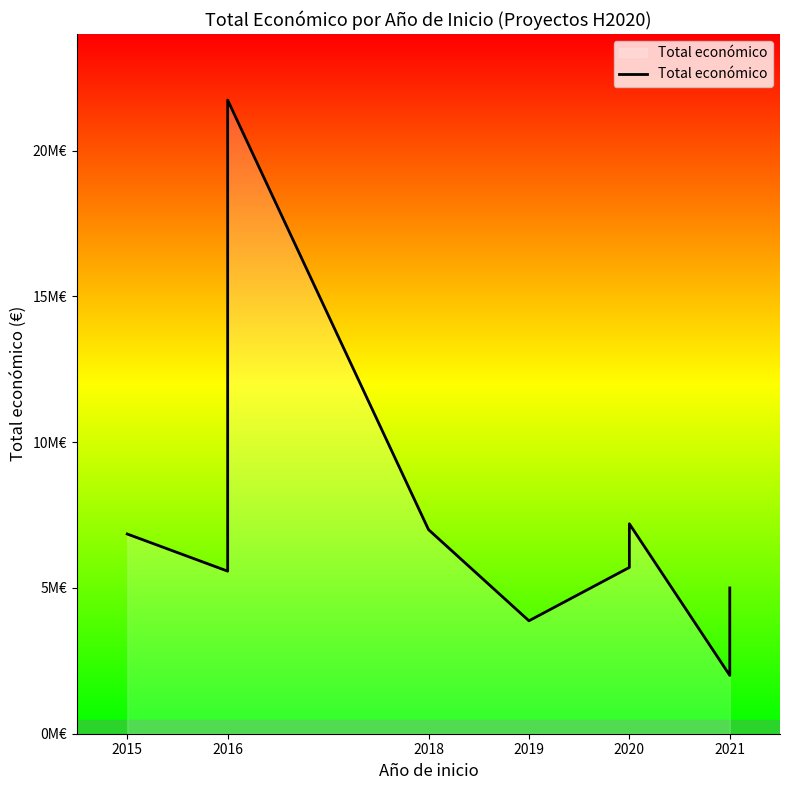

How many points are higher than both their immediate neighbors (excluding endpoints)?

2